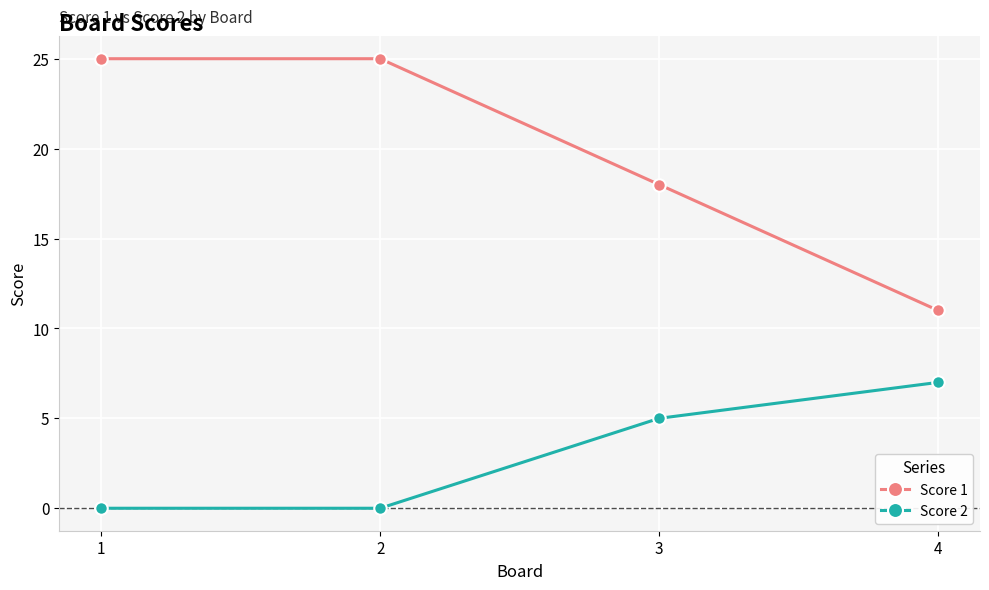

Is it true that Score 1 equals 11 at 4?

True